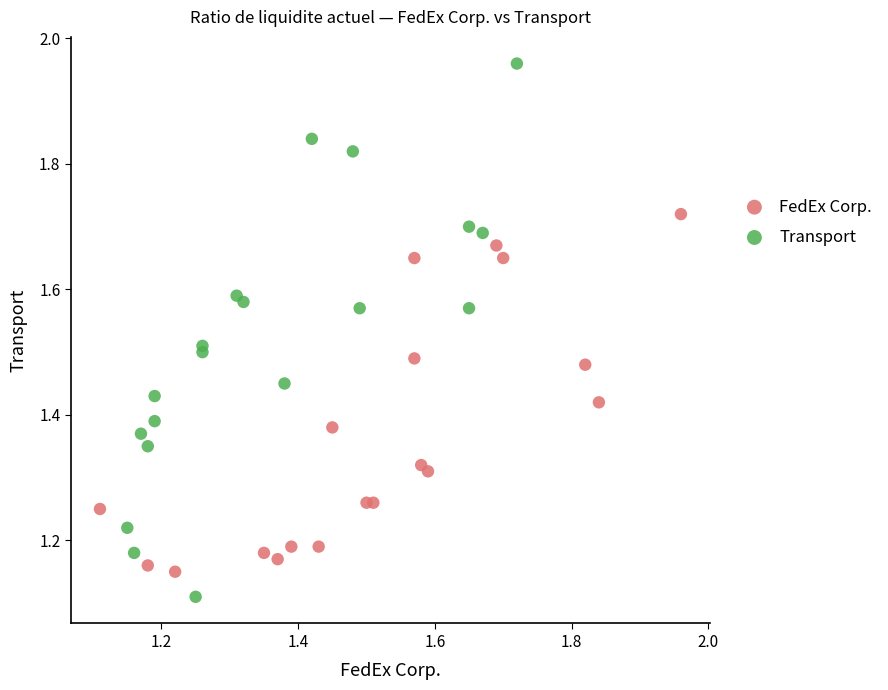

Which series contains the lowest Y value?

Transport